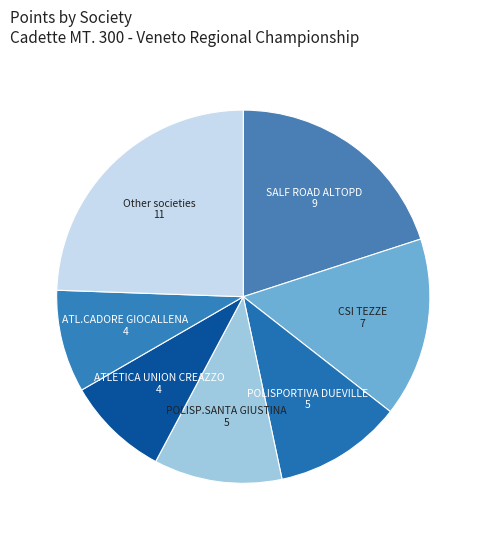

Does ATLETICA UNION CREAZZO represent more than half of the total?

No